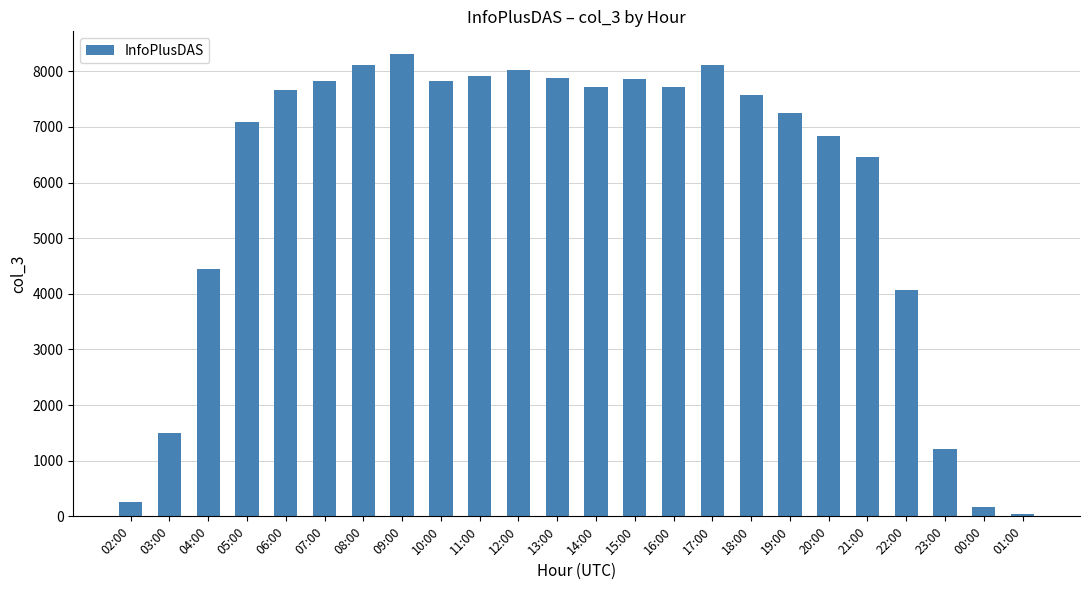

True or false: the data shows 7867 at 15:00.

True